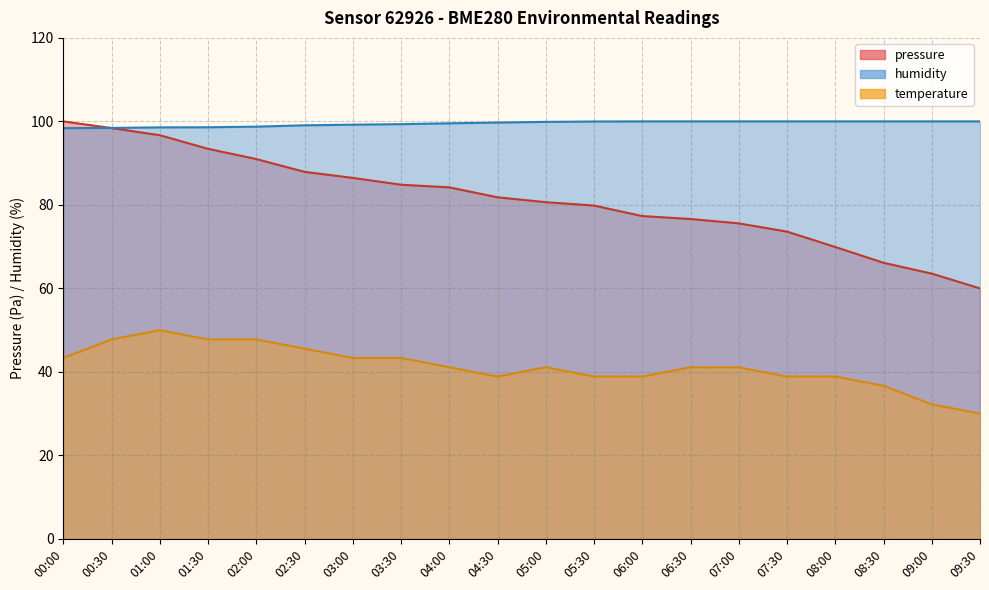

Which label corresponds to the largest value in the chart?

00:00